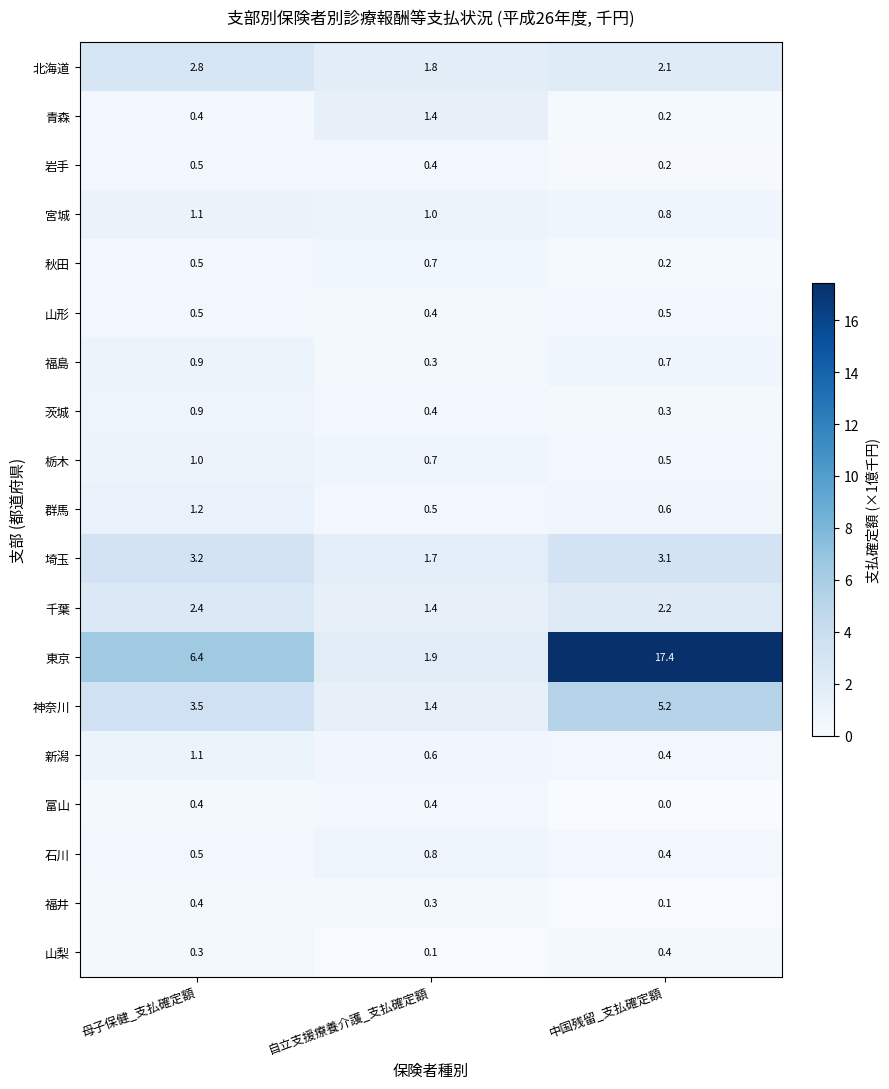

At which category is the sum across all series the highest?

中国残留_支払確定額